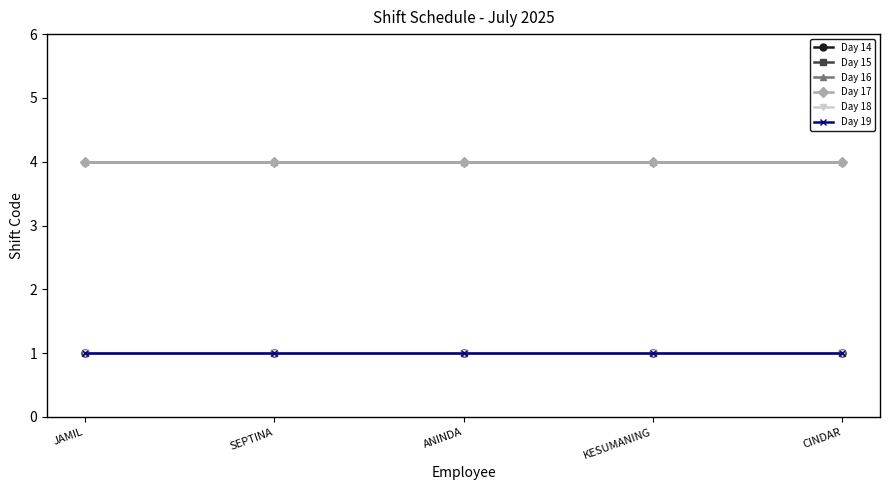

The value of Day 17 at JAMIL is 4. True or false?

True